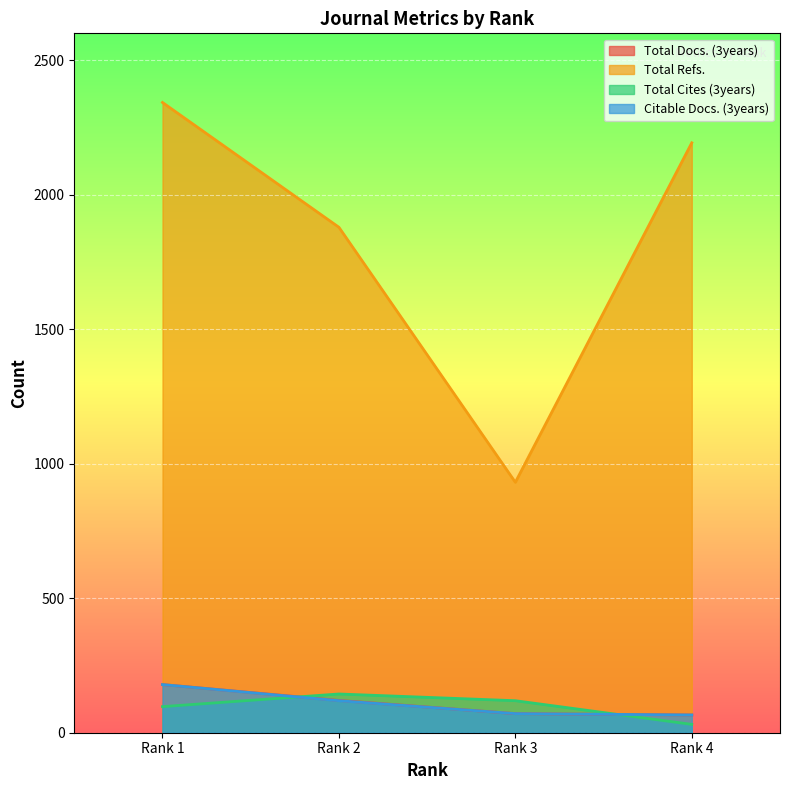

At how many categories does at least one series exceed 742?

4